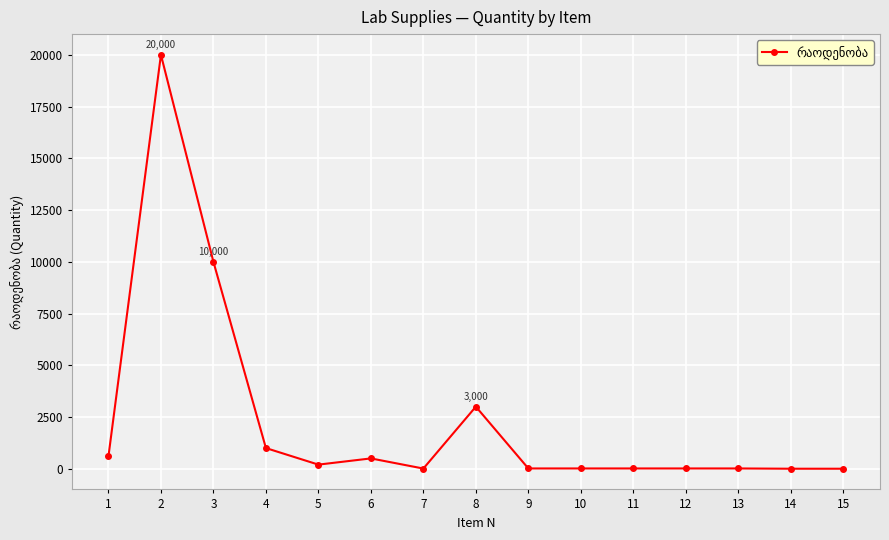

True or false: the data has more than 1 interior local peaks.

True